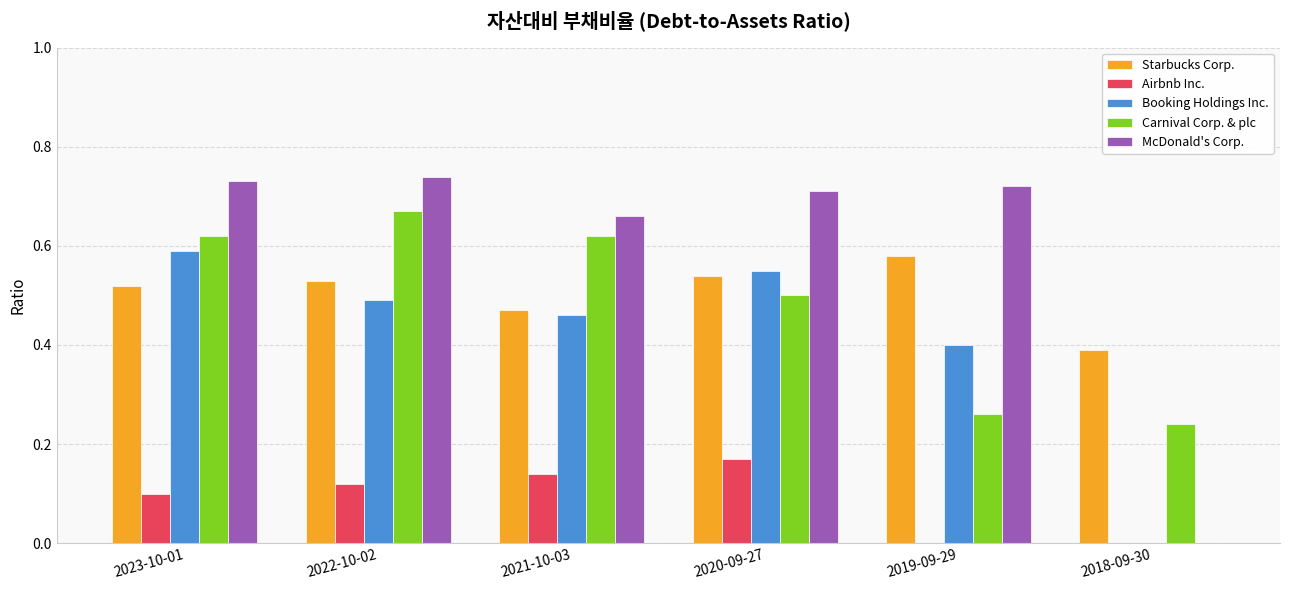

What is the sum of the Starbucks Corp. values at 2022-10-02 and 2018-09-30?

0.9